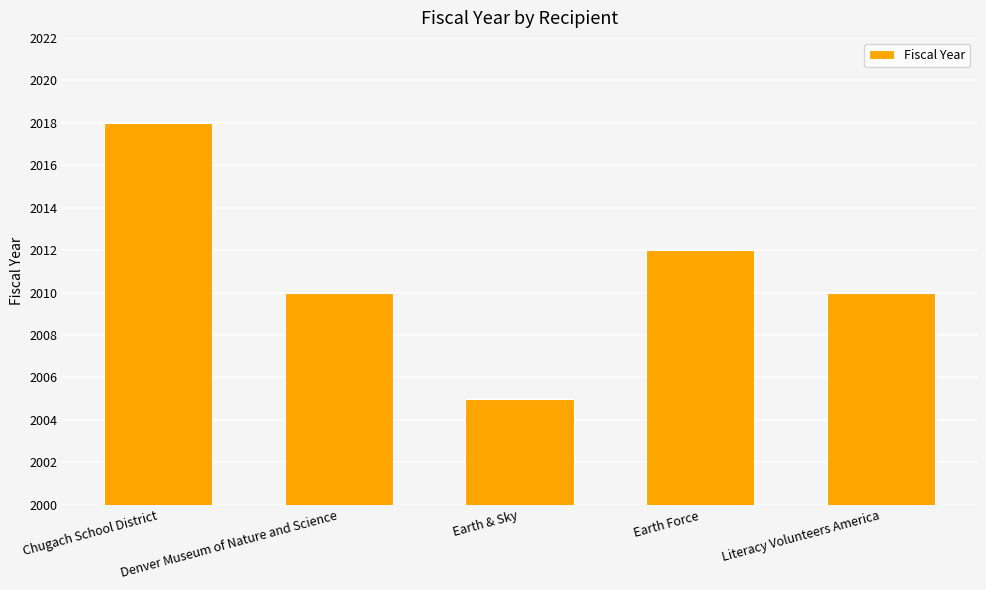

Reading left to right, what are all the values shown in this chart?

2018	2010	2005	2012	2010